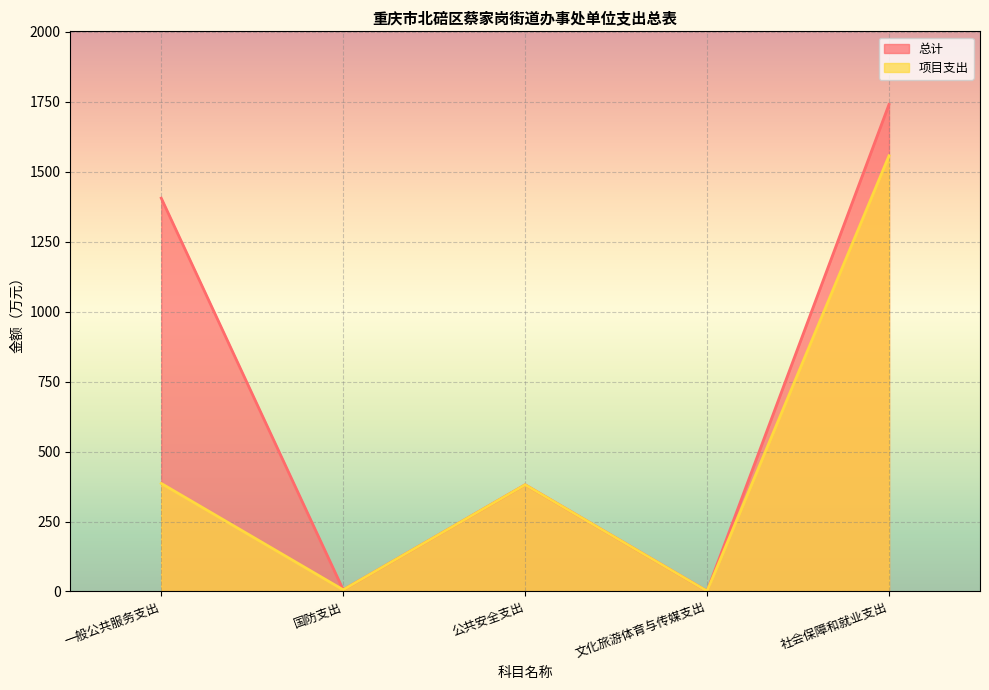

At 一般公共服务支出, list the series in order from smallest to largest.

项目支出, 总计